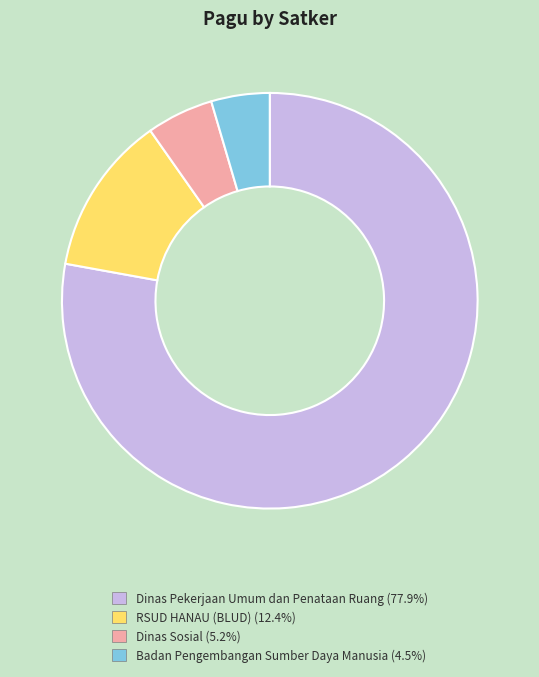

Is there any slice that represents more than half of the pie?

Yes